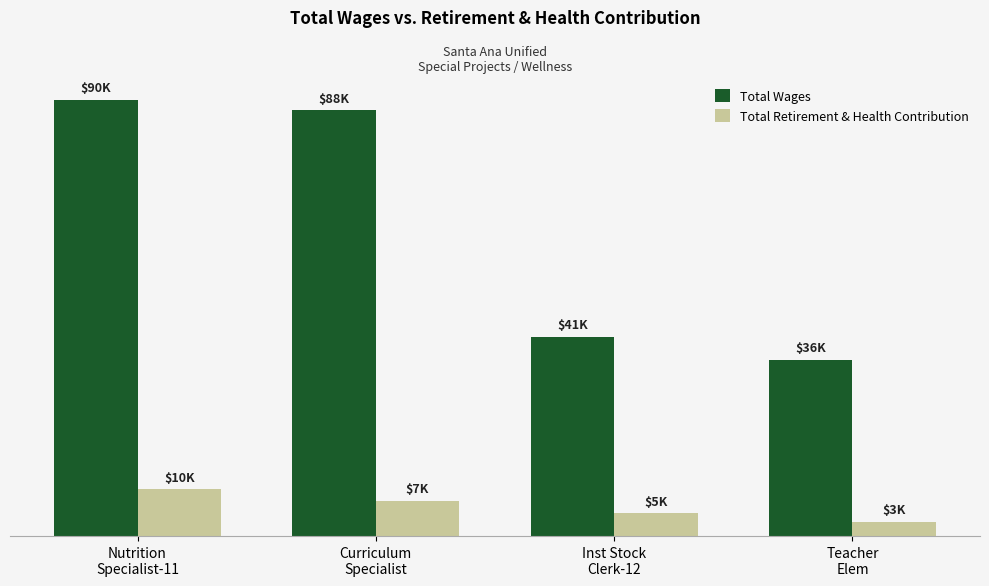

The Total Wages series shows 11989 at Teacher
Elem. True or false?

False